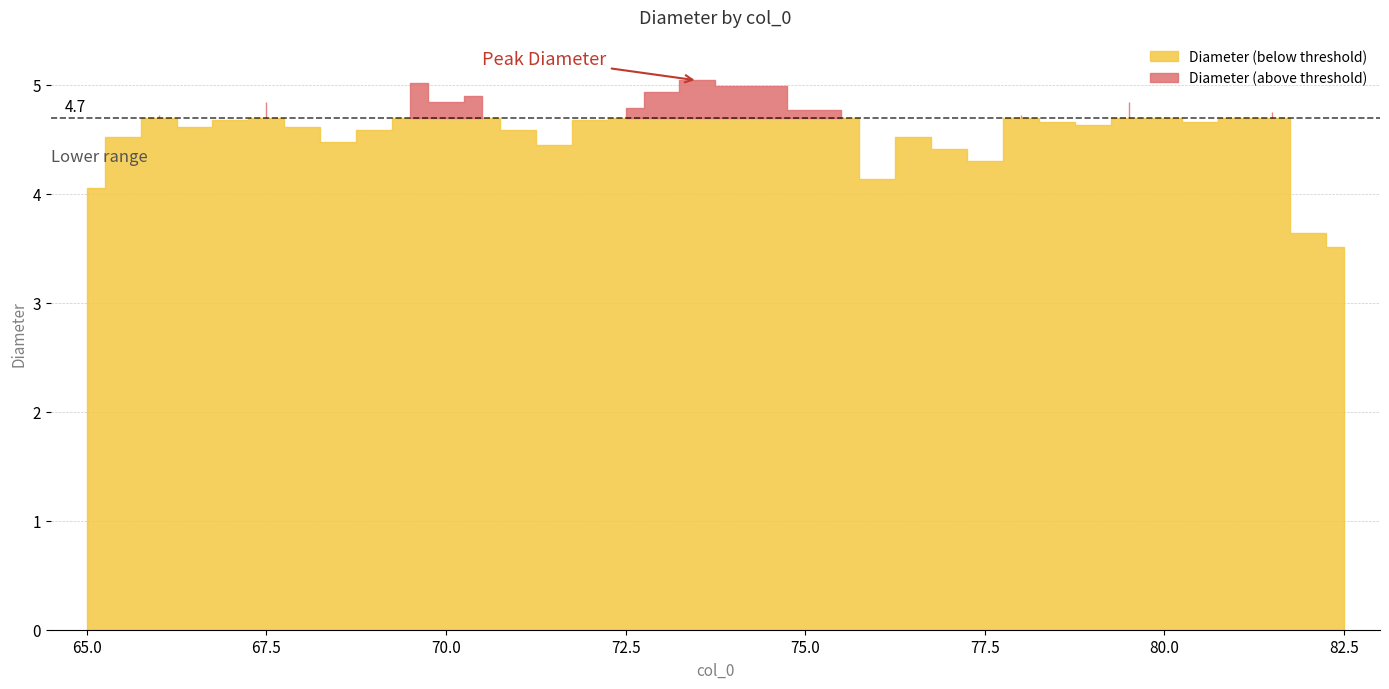

The chart shows a value of 4.6 at 79.0. True or false?

True